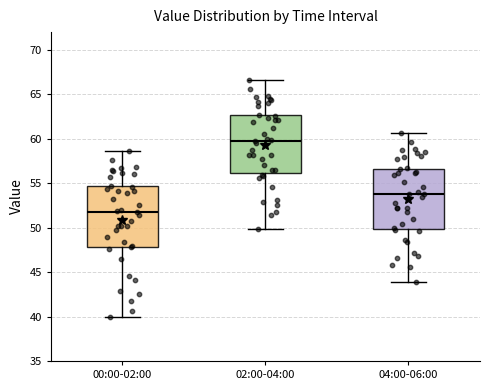

Where does the lower whisker of the box for 00:00-02:00 end on the y-axis? The values are not printed on the chart, so give them approximately, as read against the axis.

40.0